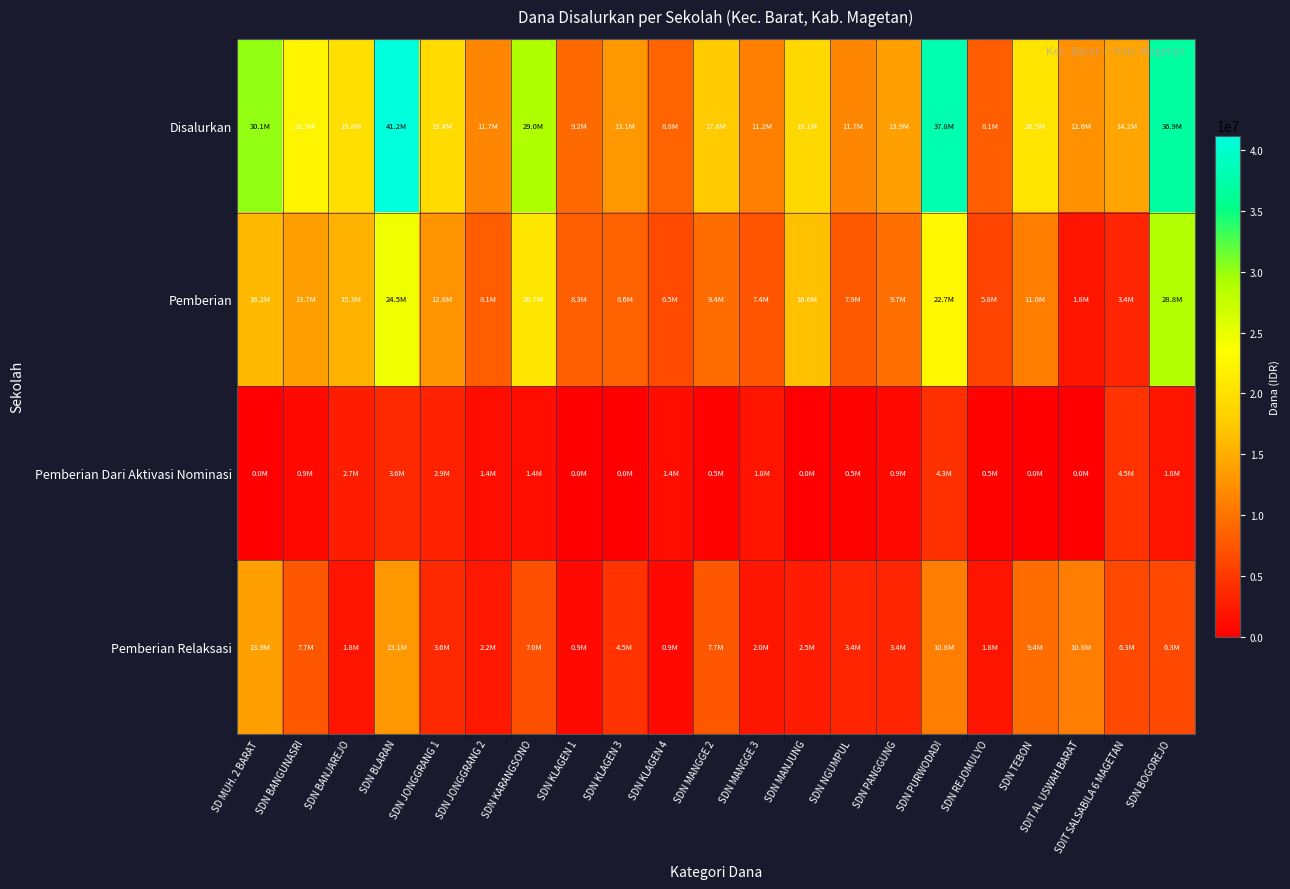

Which label corresponds to the smallest value in the chart?

SD MUH. 2 BARAT